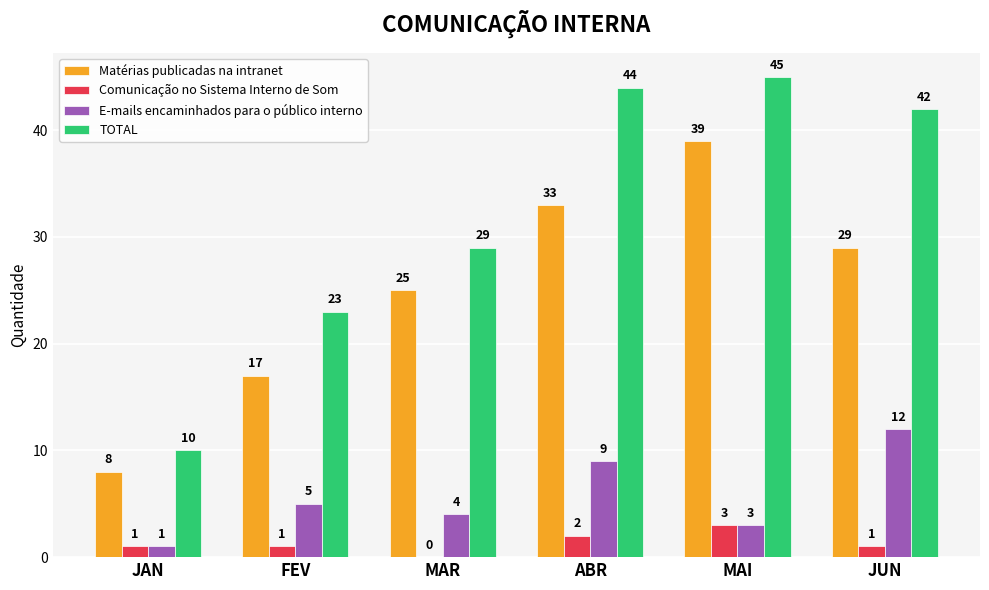

The value of TOTAL at JUN is 42. True or false?

True